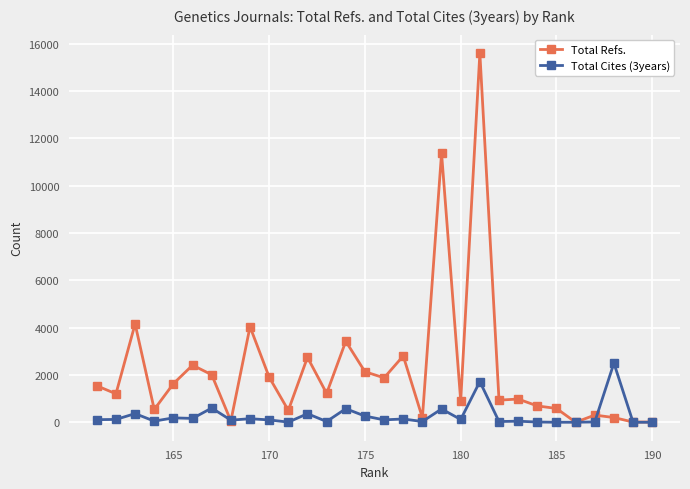

Which series has the widest spread of values?

Total Refs.